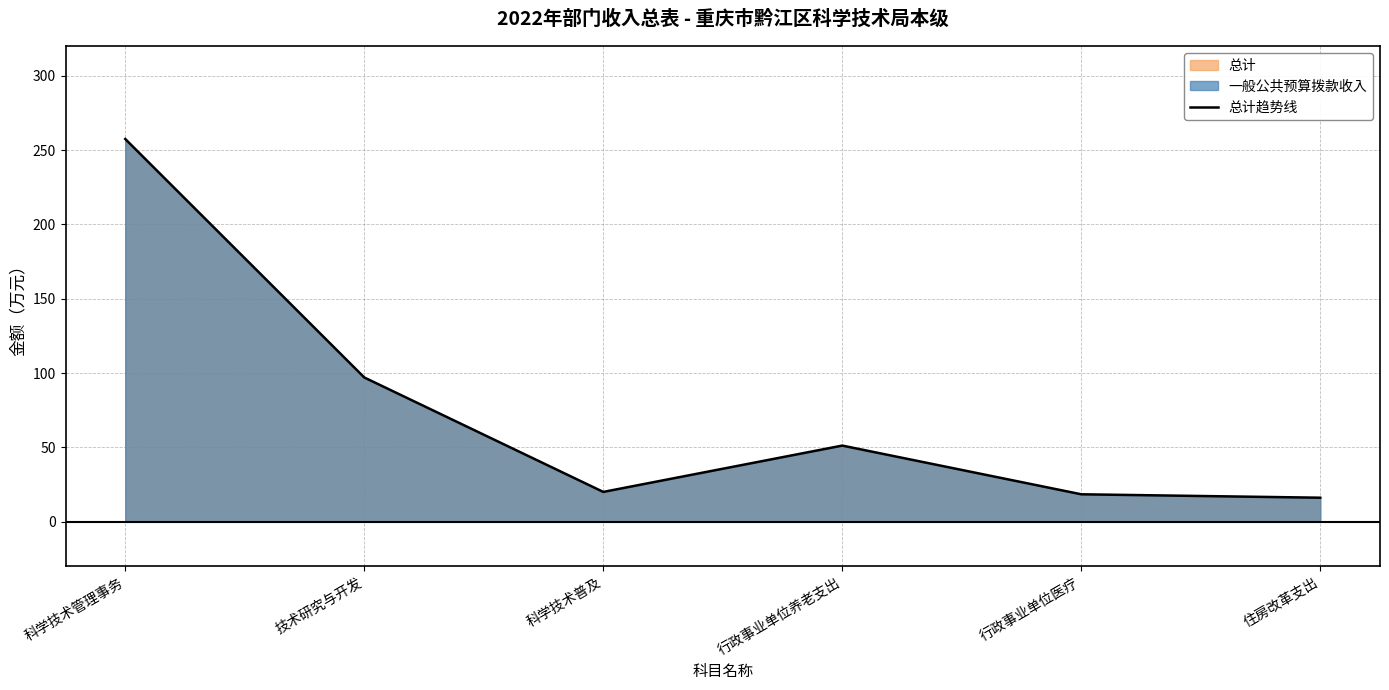

What is the smallest value displayed?

16.1